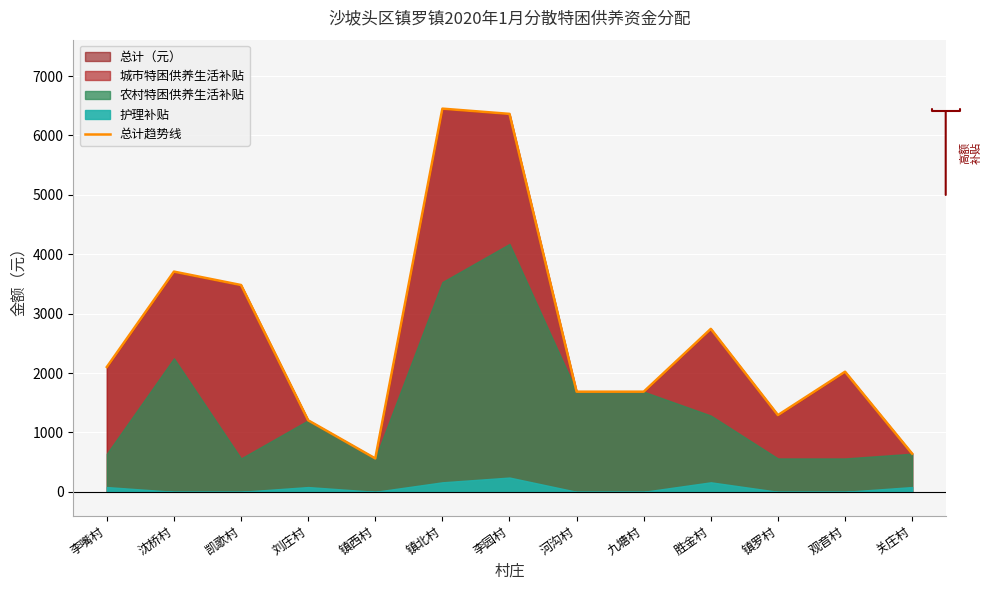

What position from the left is 镇西村?

5